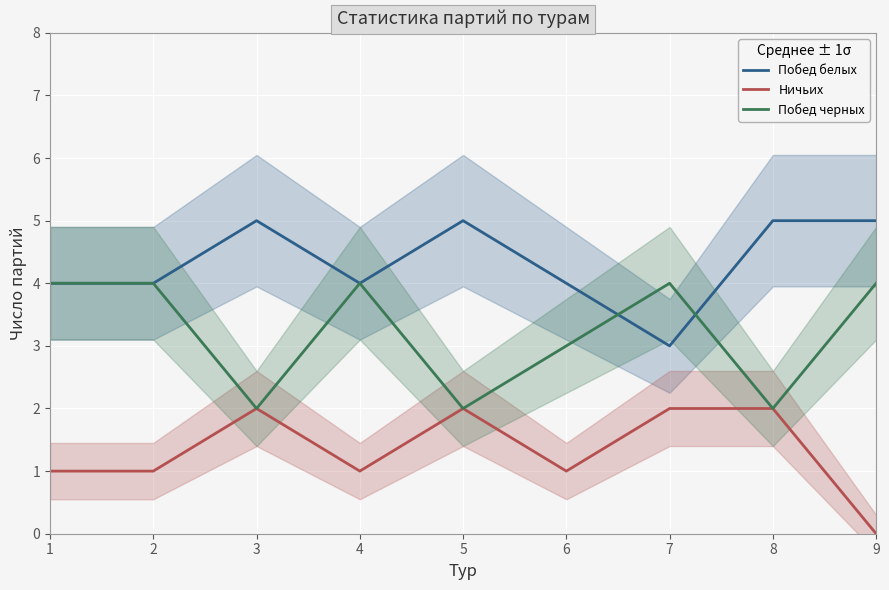

Reading left to right, transcribe all the data shown in this chart.

Побед белых: 1=4	2=4	3=5	4=4	5=5	6=4	7=3	8=5	9=5
Ничьих: 1=1	2=1	3=2	4=1	5=2	6=1	7=2	8=2	9=0
Побед черных: 1=4	2=4	3=2	4=4	5=2	6=3	7=4	8=2	9=4